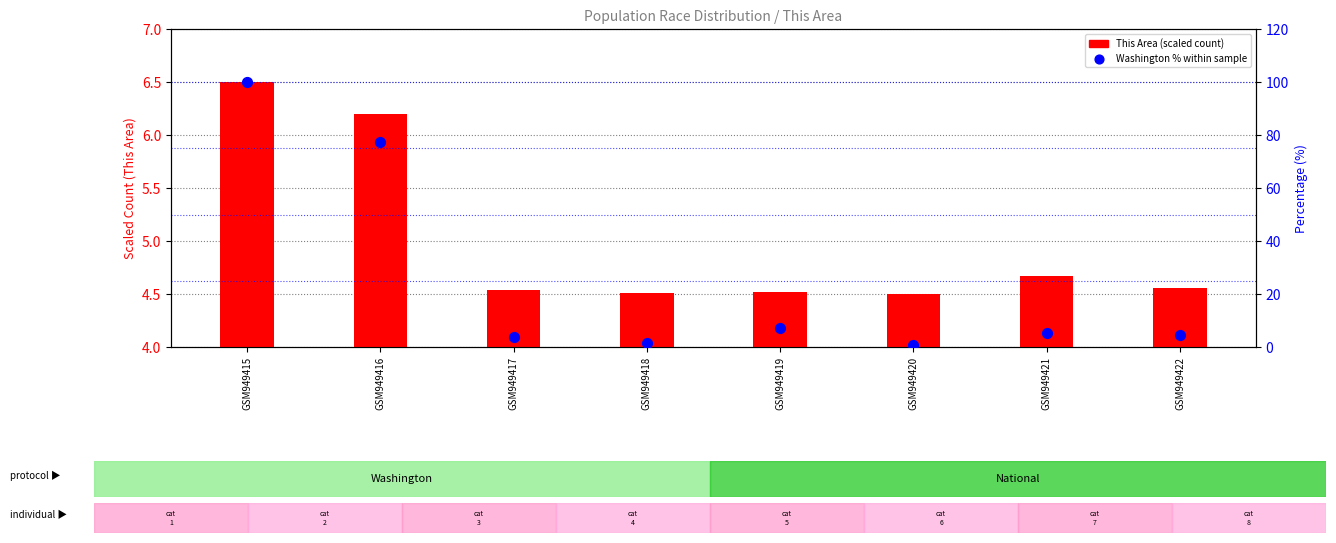

Which series contains the highest Y value?

Washington %